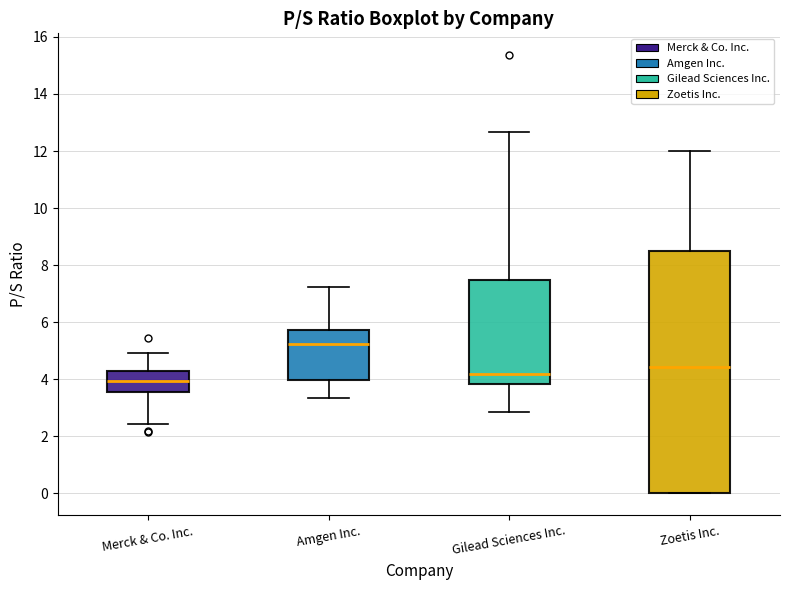

Where does the upper whisker of the box for Amgen Inc. end on the y-axis? The values are not printed on the chart, so give them approximately, as read against the axis.

7.2